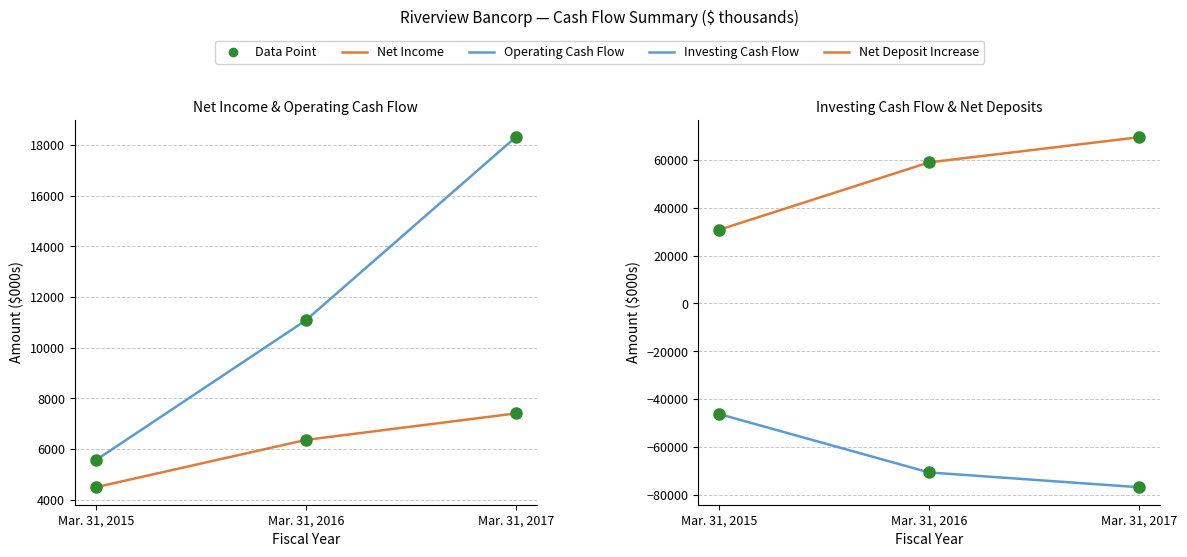

Which series has the largest Y range (max minus min)?

Net Deposit Increase